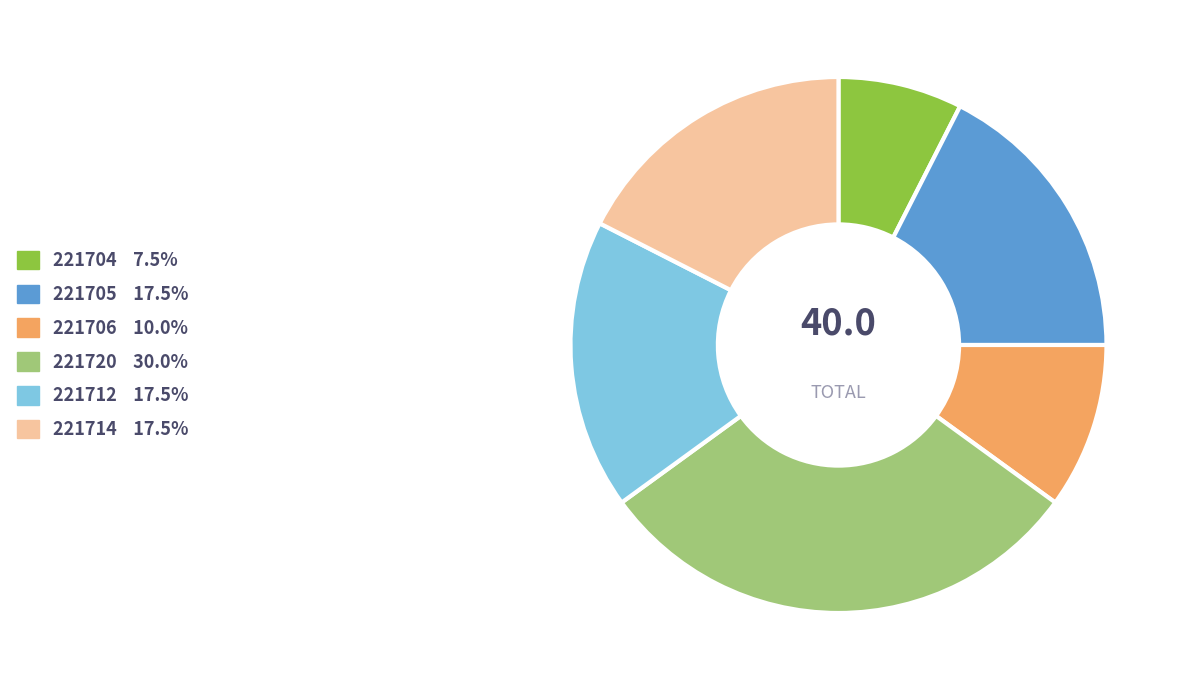

Combined, do 221714 and 221720 account for over 50%?

No